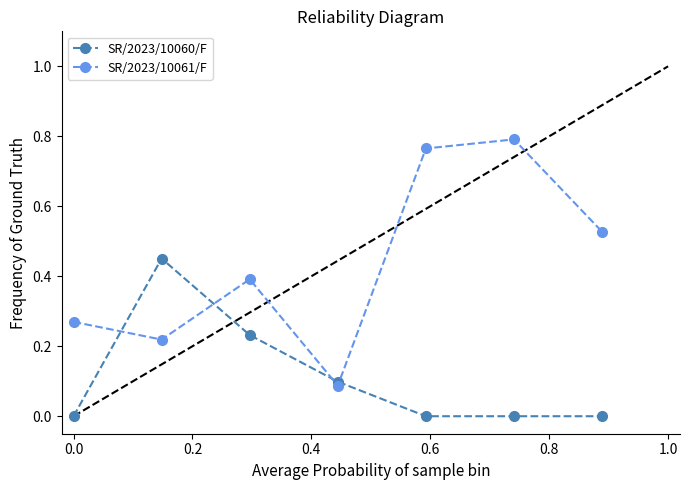

List the series in order of their peak value, lowest first.

SR/2023/10060/F, SR/2023/10061/F